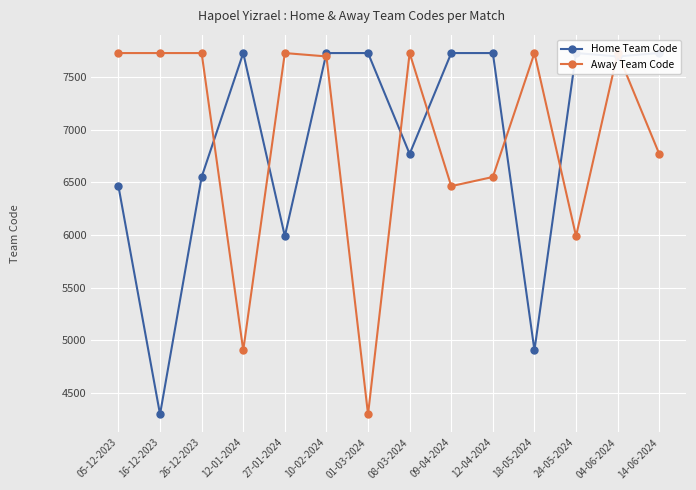

What position from the left is 12-04-2024?

10